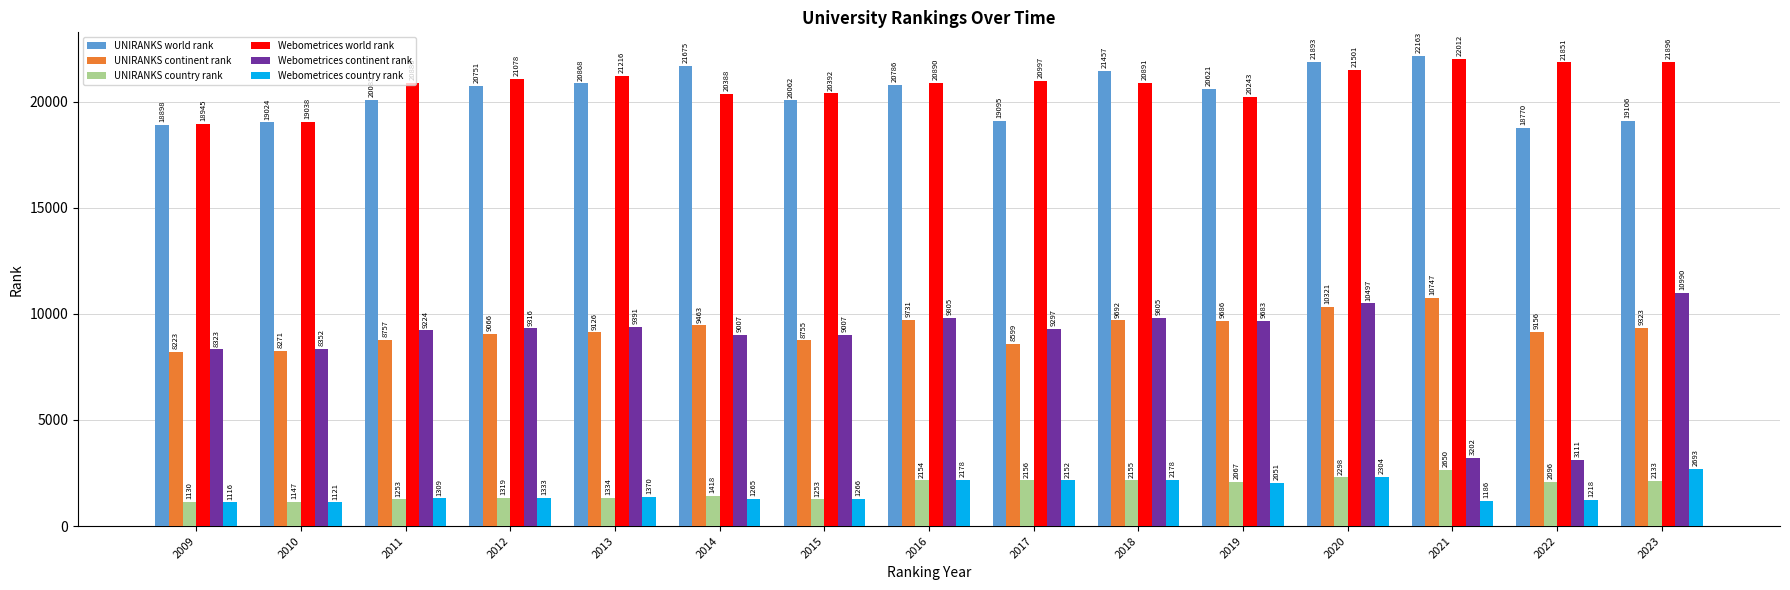

Rank the series by their maximum value, from highest to lowest.

UNIRANKS world rank, Webometrices world rank, Webometrices continent rank, UNIRANKS continent rank, Webometrices country rank, UNIRANKS country rank